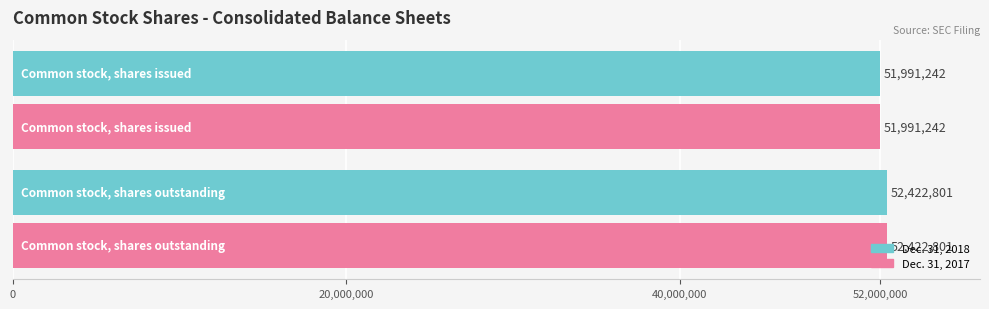

What is the sum of all Dec. 31, 2017 values?

104414043